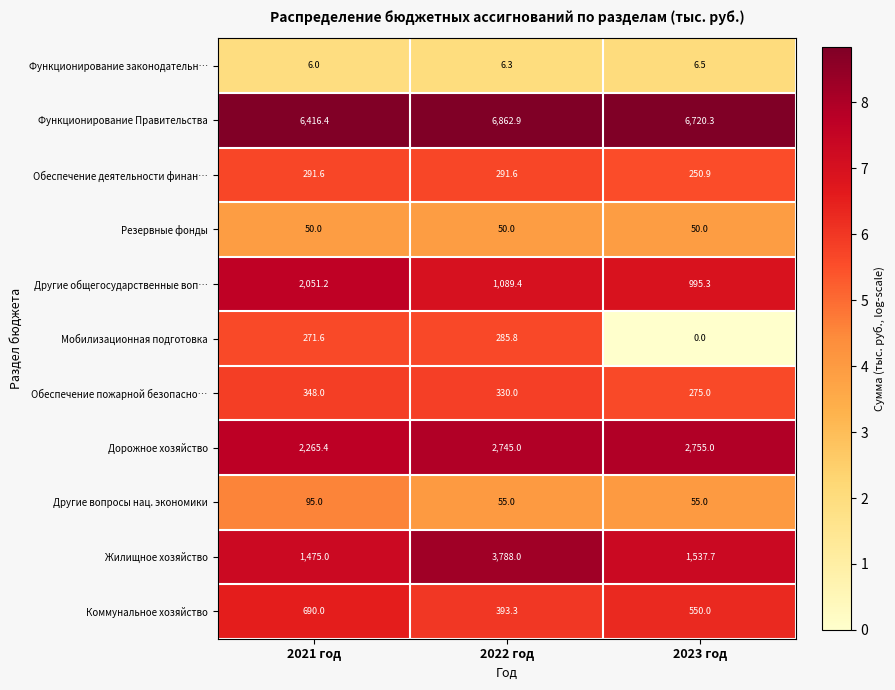

Which series changed the most between 2021 год and 2022 год?

Жилищное хозяйство